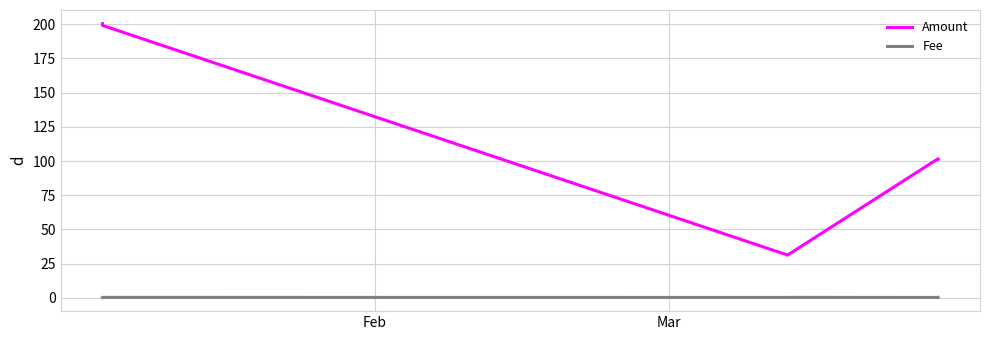

Which series has the largest range (max minus min)?

Amount